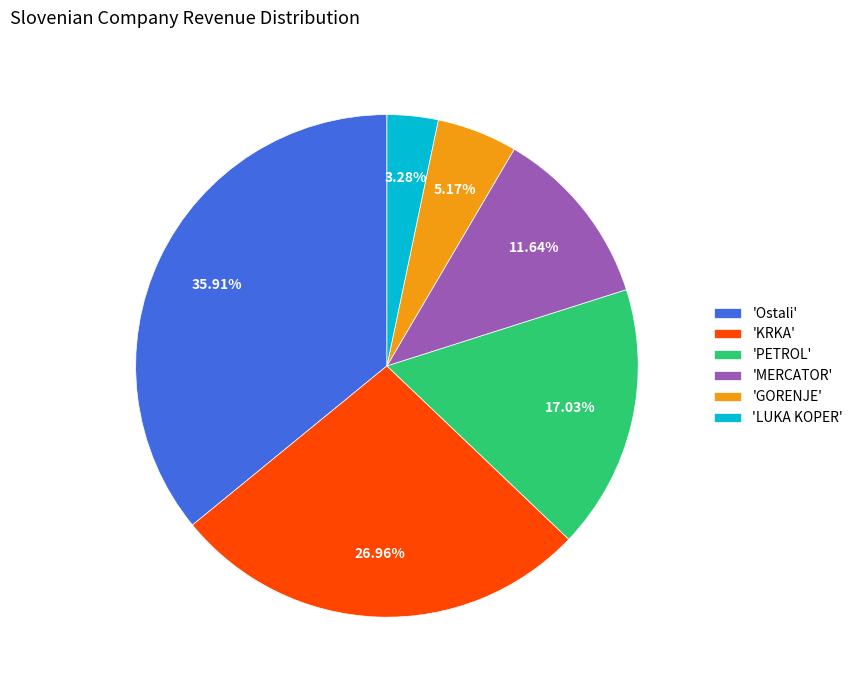

Is there any slice that represents more than half of the pie?

No